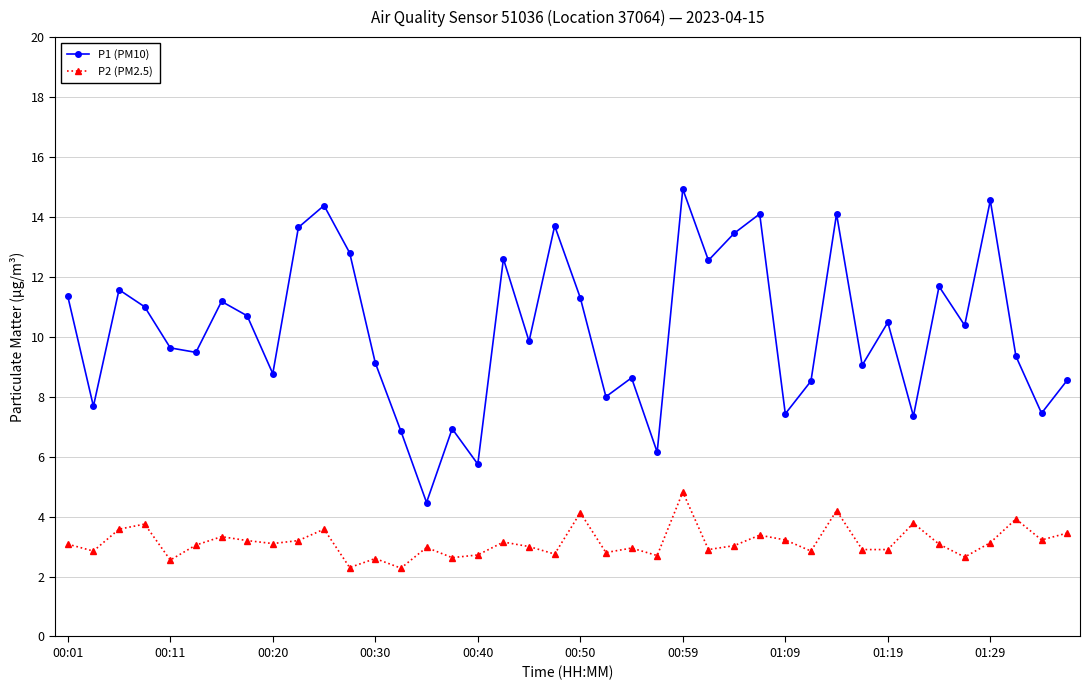

Which series has the largest total across all categories?

P1 (PM10)